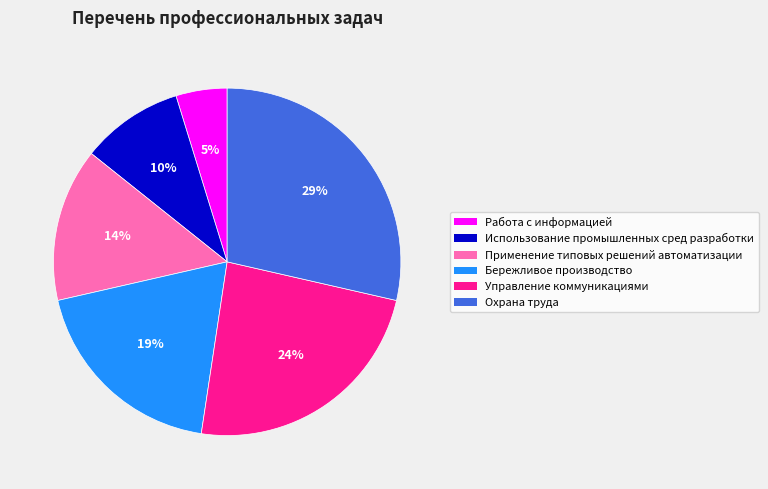

To the nearest percent, what portion does Использование промышленных сред разработки represent?

10%